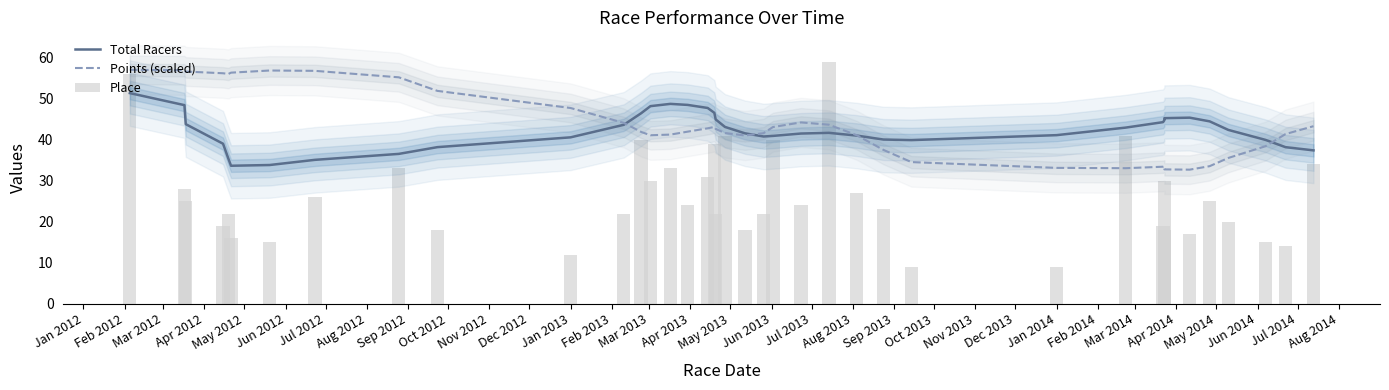

Rank the series by their maximum value, from lowest to highest.

Total Racers, Points (scaled), Place